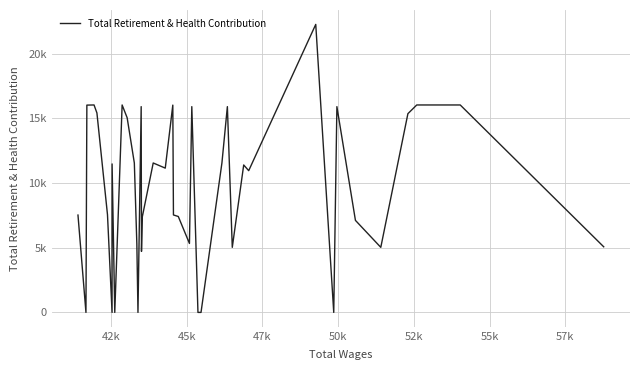

How many data points are above 11155?

19